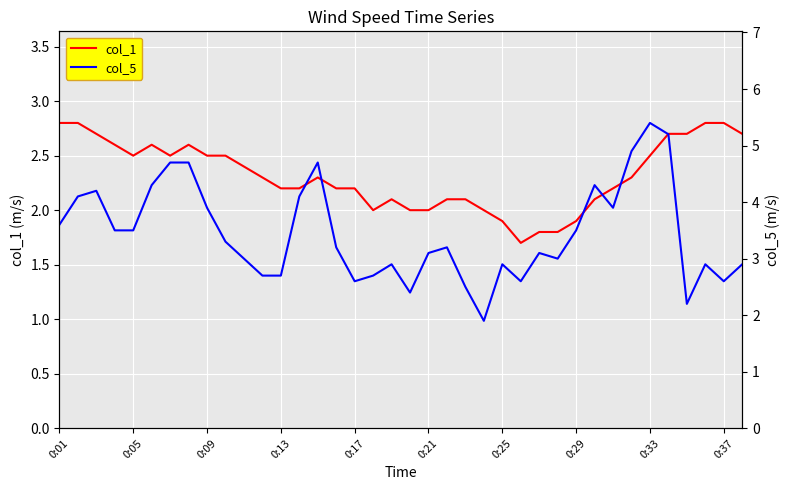

List the series in order of their peak value, highest first.

col_5, col_1